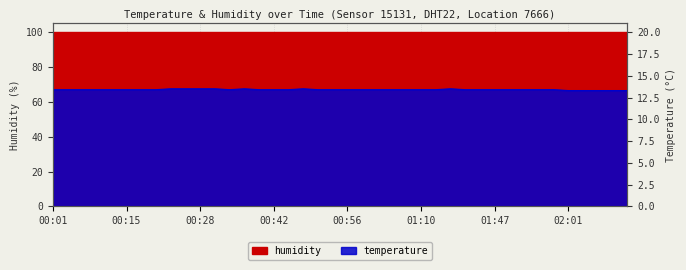

Where does the data first go above 67?

00:23